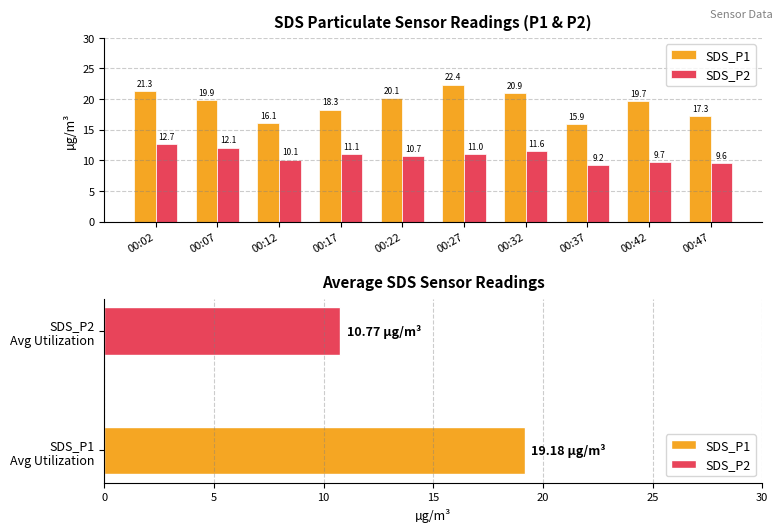

What is the spread (max minus min) of values at 00:47?

7.7